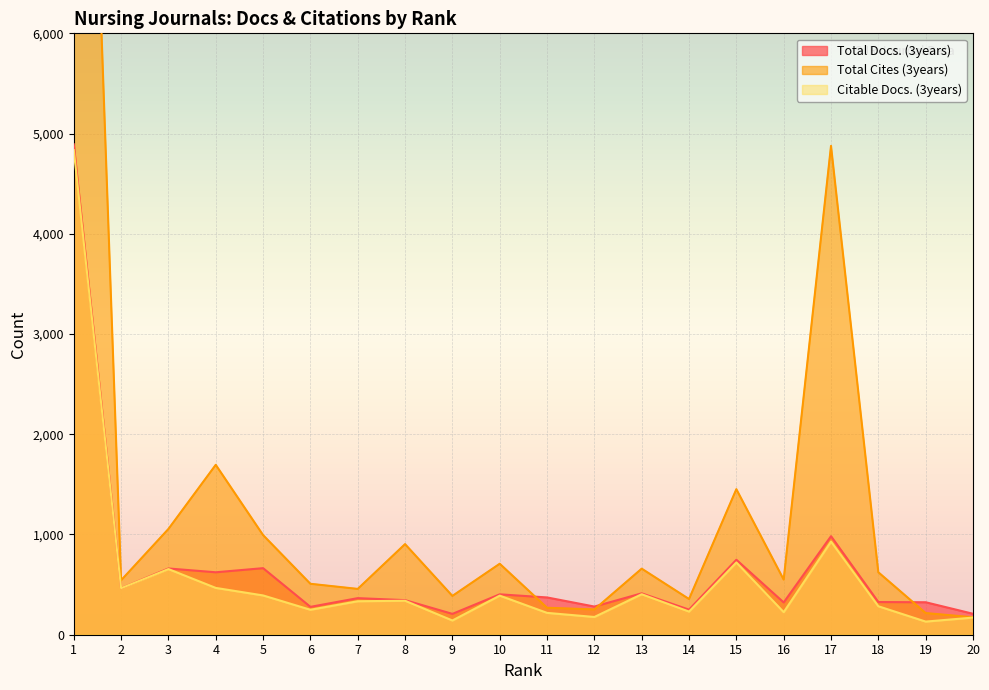

Is the value of Total Docs. (3years) at 17 greater than the value of Citable Docs. (3years) at 13?

Yes